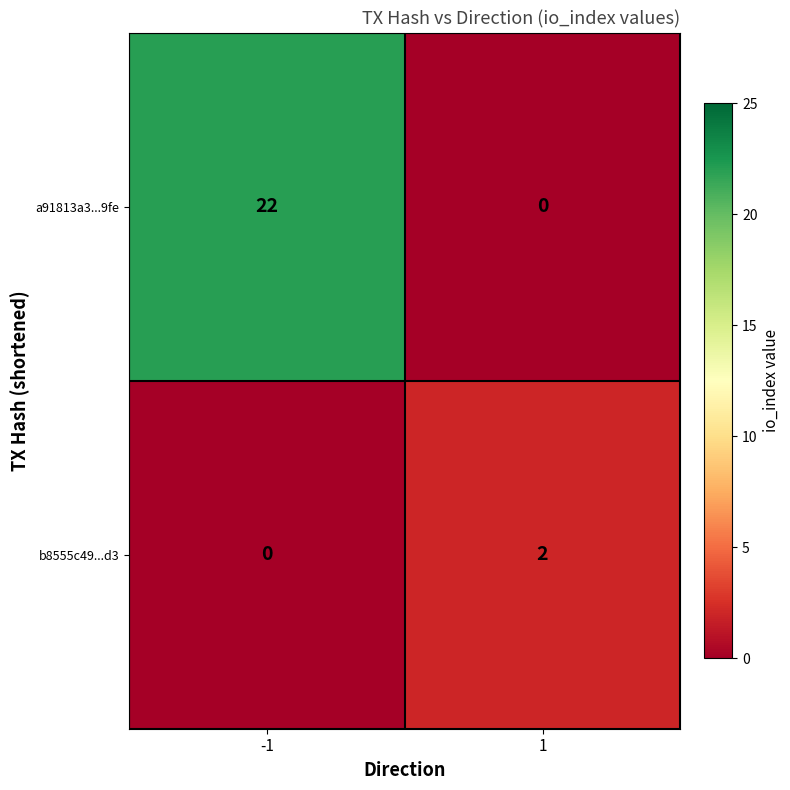

Which series has the largest total across all categories?

a91813a3...9fe